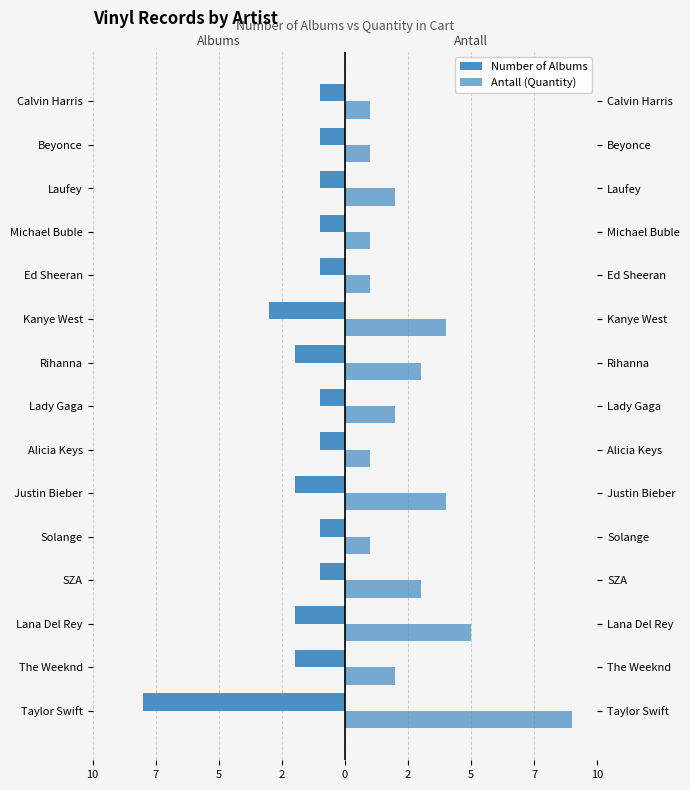

Between Michael Buble and Alicia Keys, which is larger?

Michael Buble